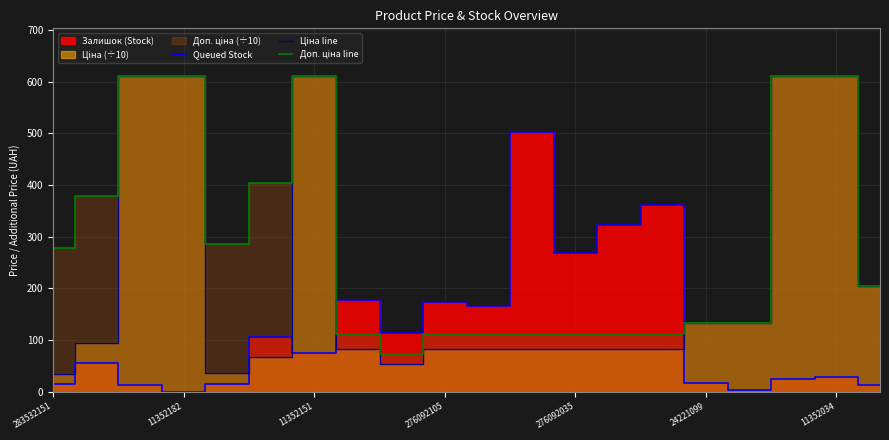

At which label is Queued Stock closest to 251?

276092035